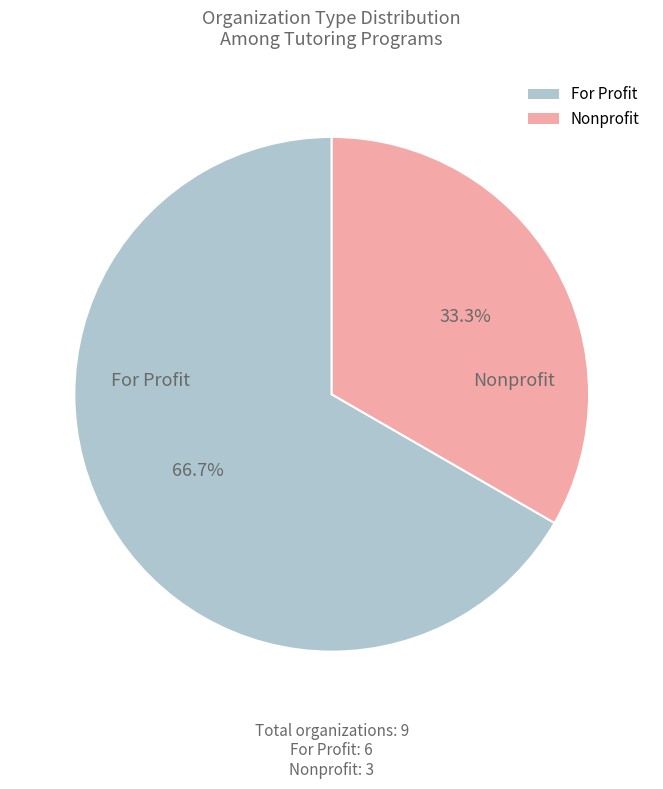

How much of the chart is everything except For Profit?

33.3%